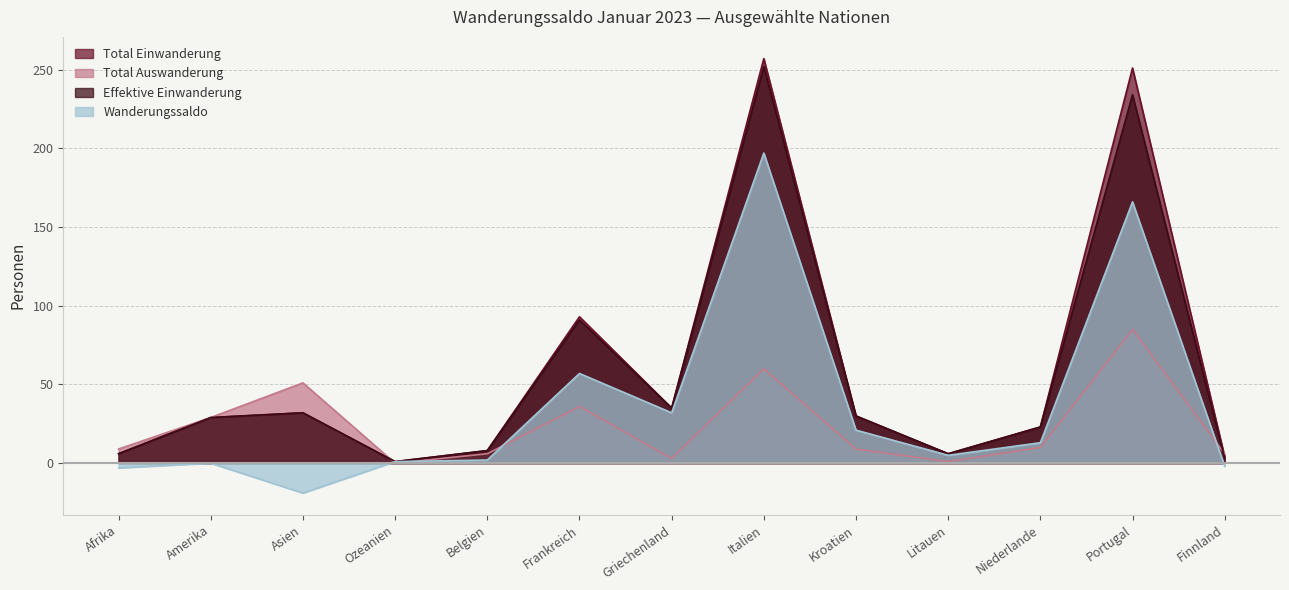

At how many categories does at least one series exceed 201?

2